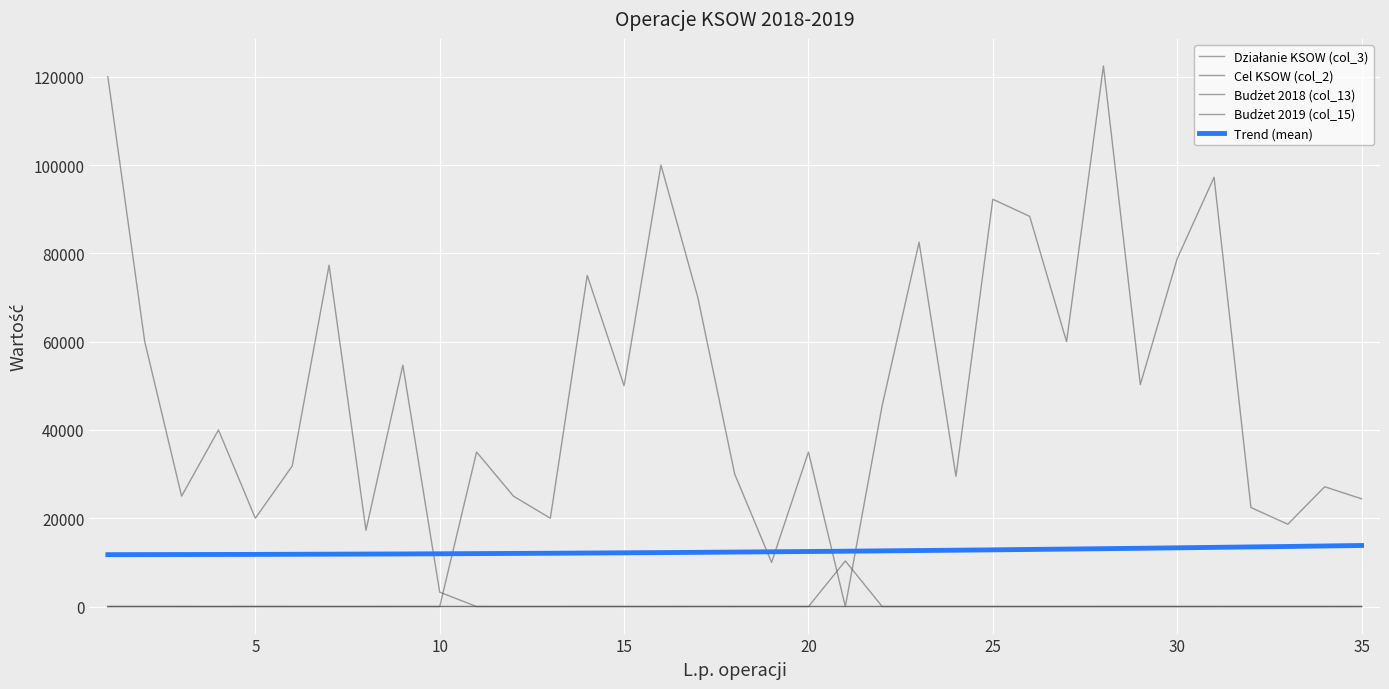

How many data points does each series have?

35